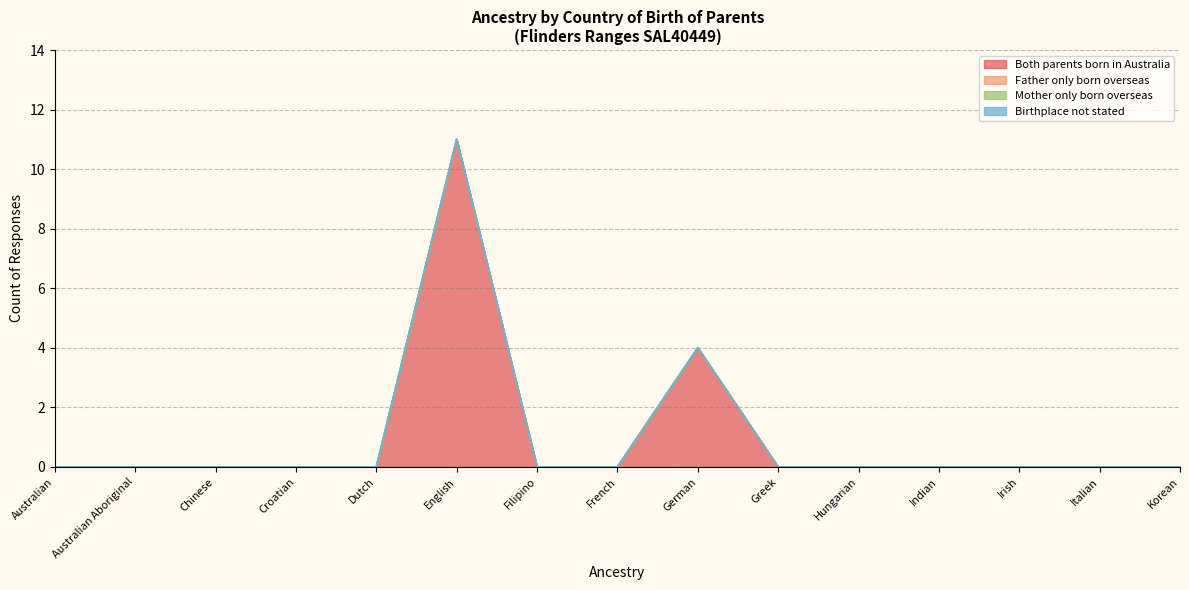

True or false: Birthplace not stated and Mother only born overseas cross at least once.

False